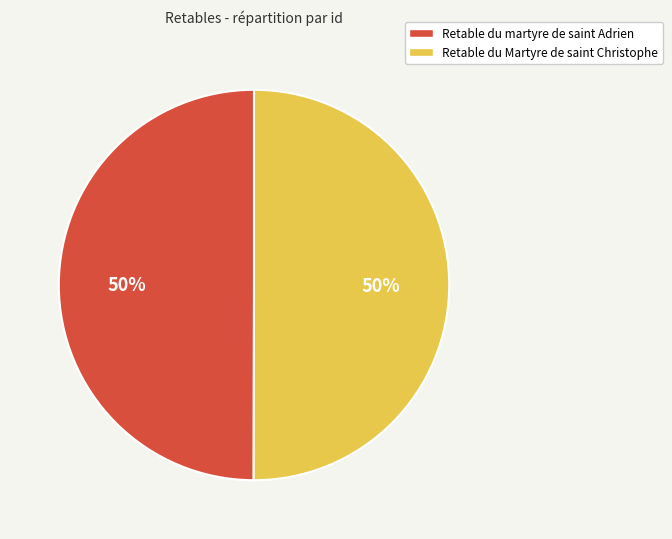

How many segments does this pie chart have?

2